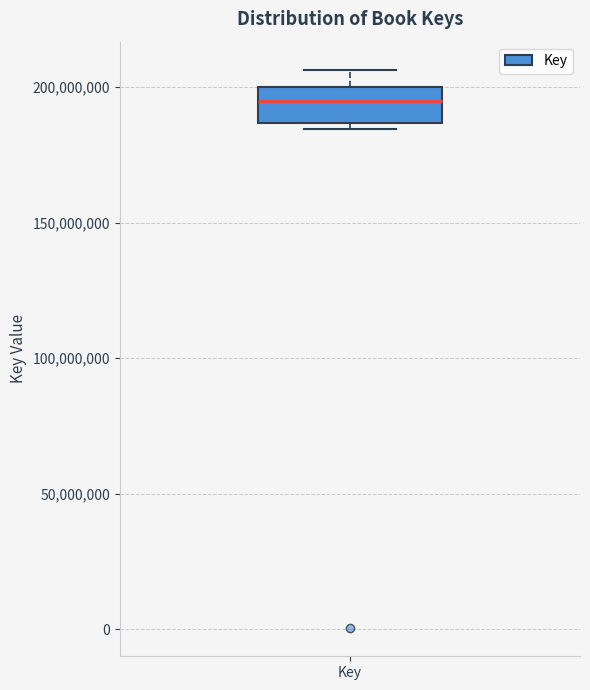

Where does the median line of the box for Key sit on the y-axis? The values are not printed on the chart, so give them approximately, as read against the axis.

195000000